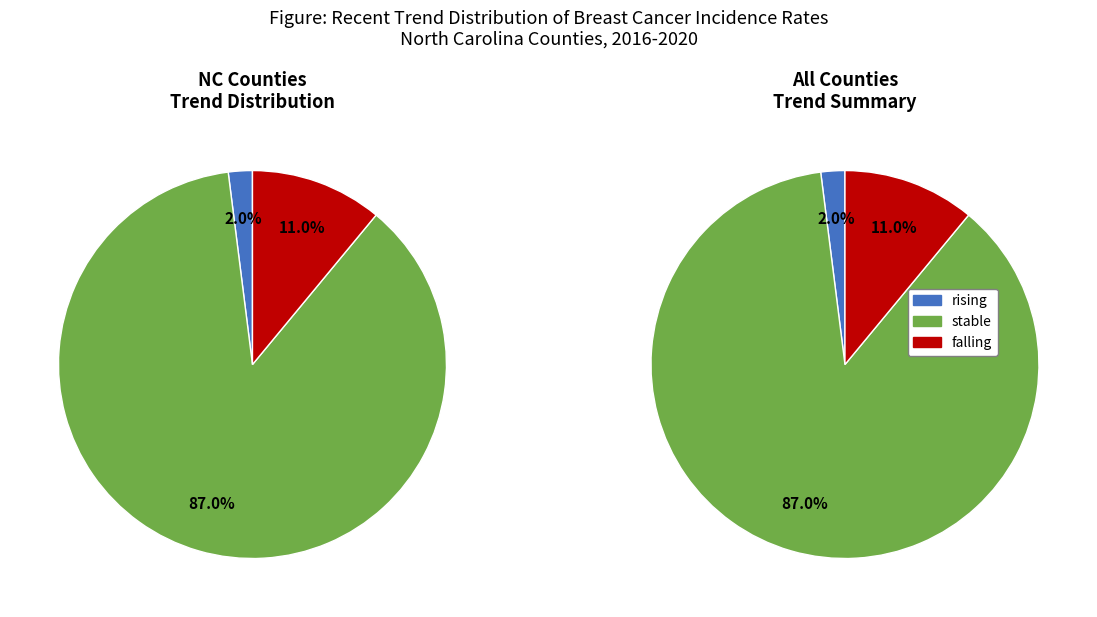

How many slices are in this pie chart?

3